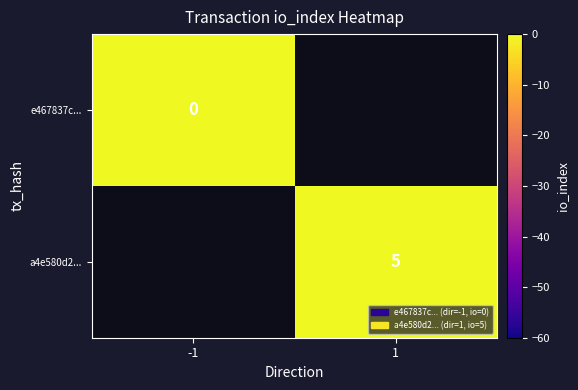

True or false: a4e580d2... has a value of 5 at 1.

True